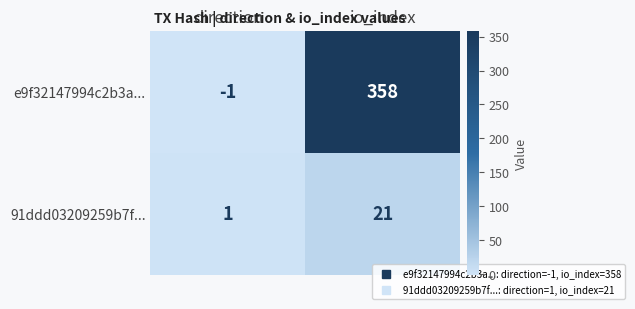

What is the greatest value displayed?

358